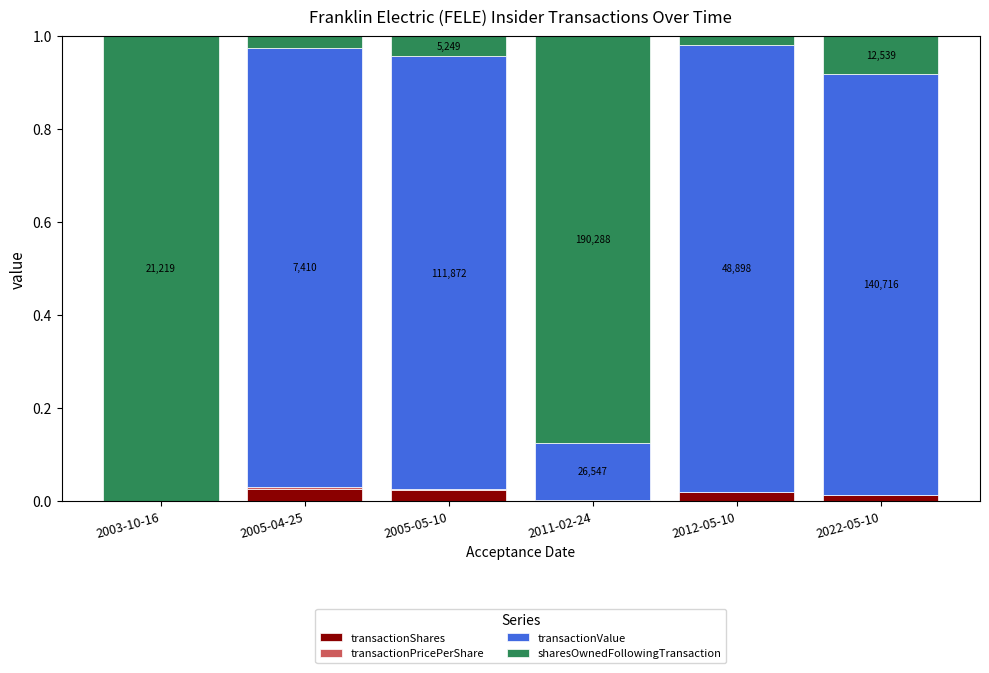

Is it true that transactionShares equals 0.0 at 2012-05-10?

True